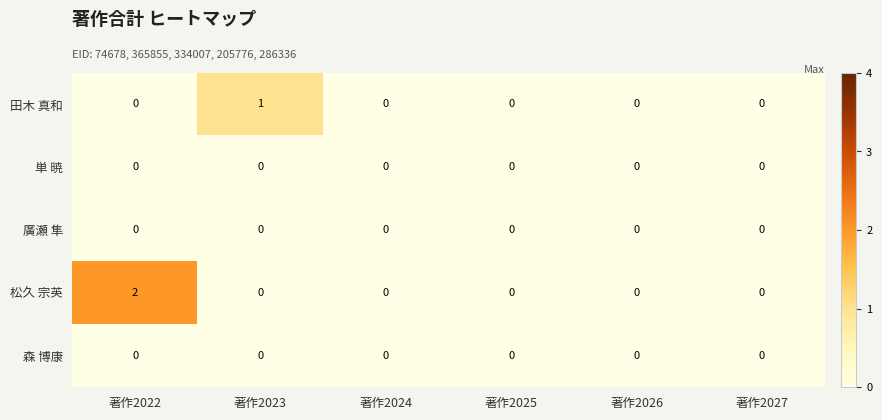

At which category is the sum across all series the highest?

著作2022